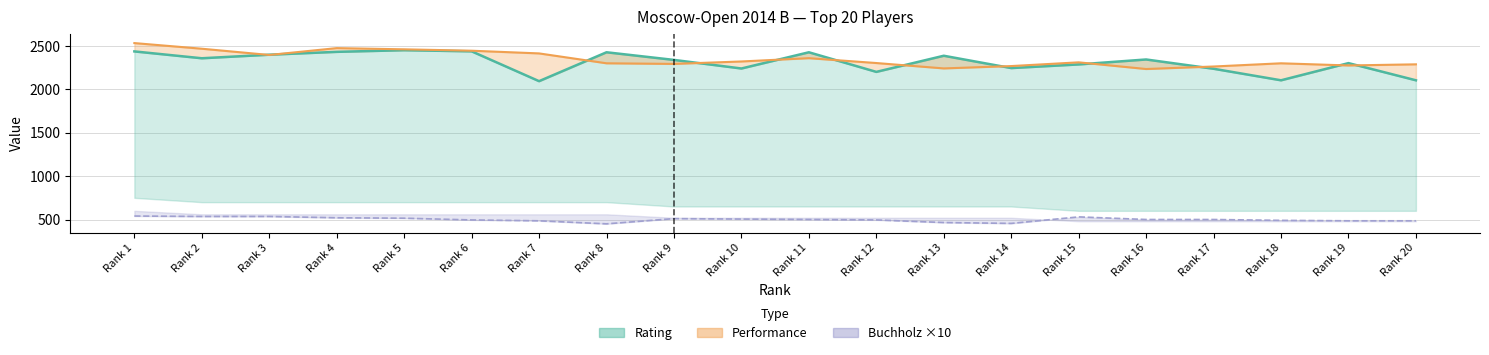

At which category is the sum across all series the highest?

Rank 1